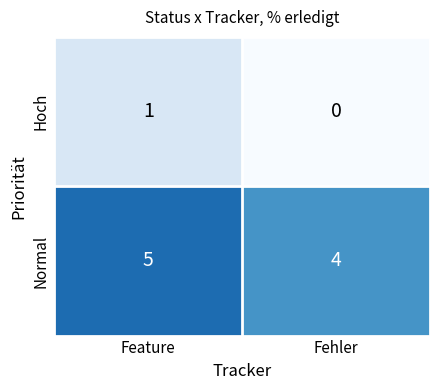

Which label corresponds to the smallest value in the chart?

Fehler